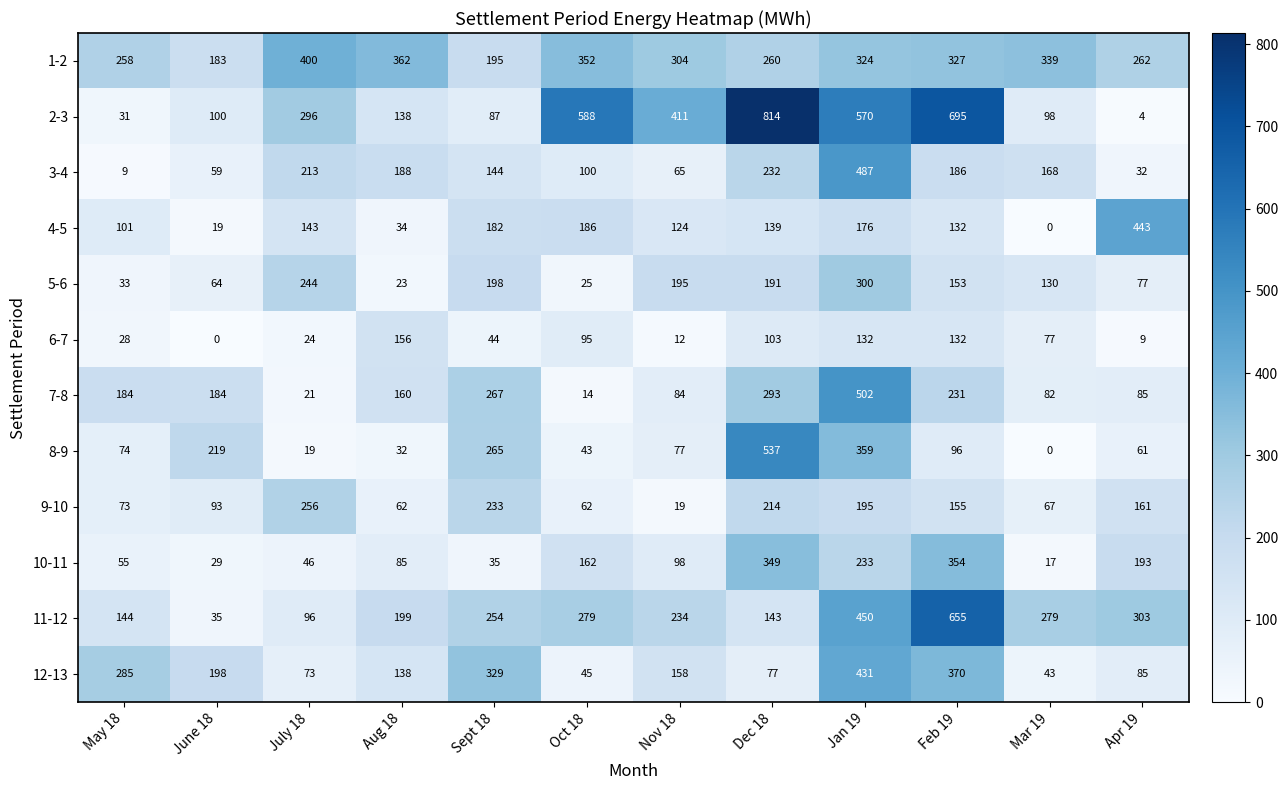

At which category is the sum across all series the highest?

Jan 19